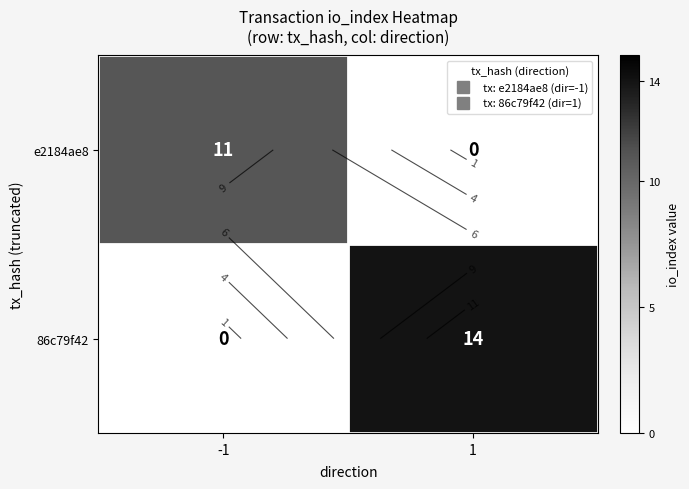

At which label does e2184ae8 reach its peak?

-1